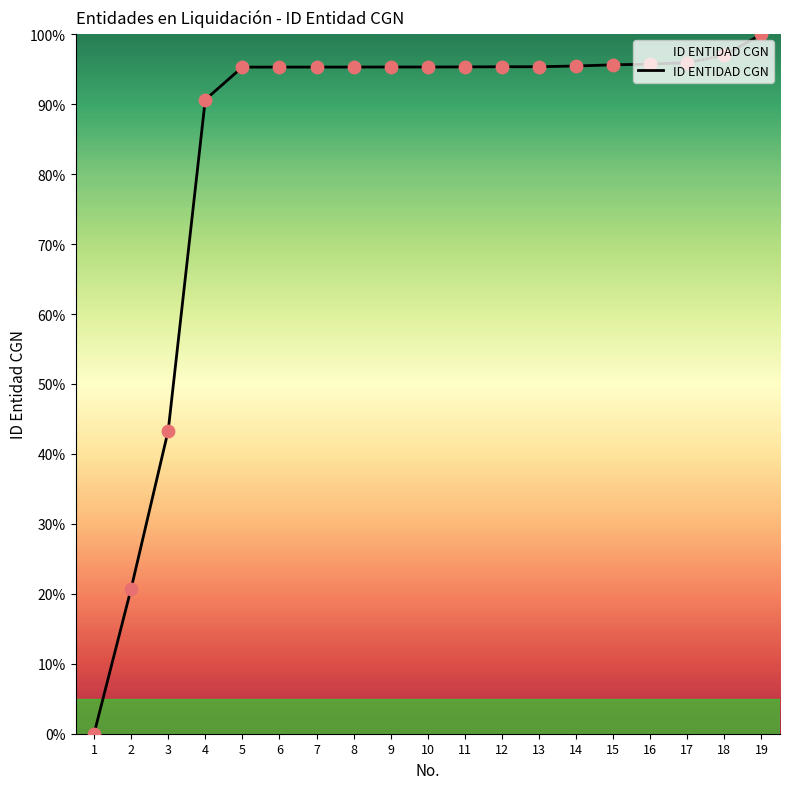

What is the ratio of the value at 7 to the value at 18?

1.0